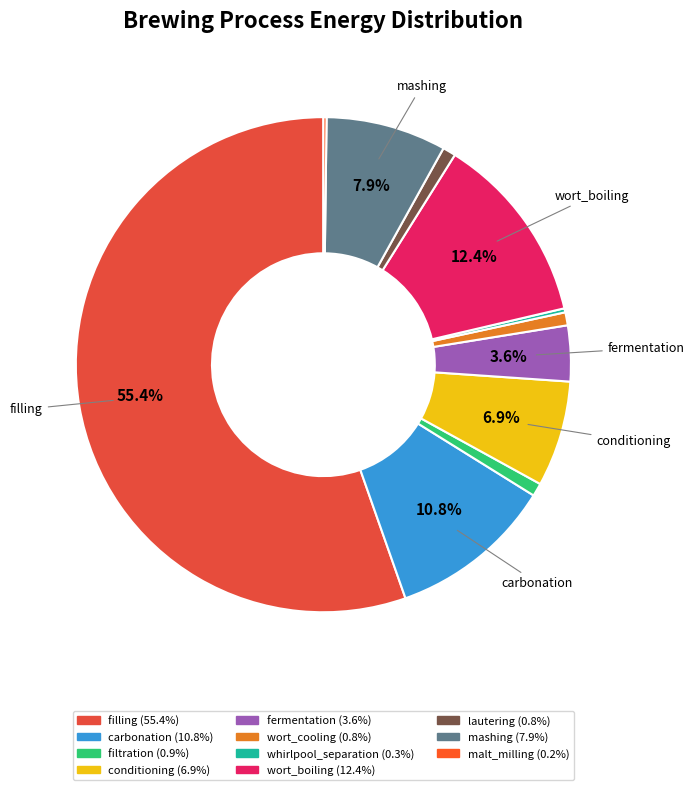

To the nearest percent, what is the difference between the wort_boiling and fermentation slice percentages?

9%